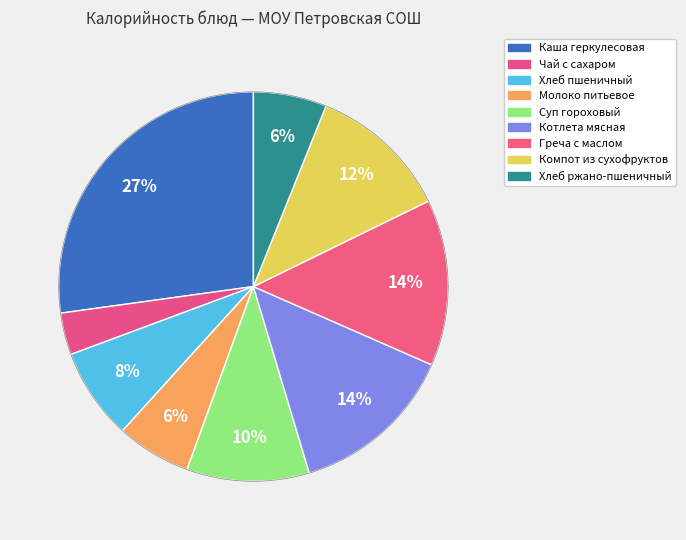

How many segments does this pie chart have?

9